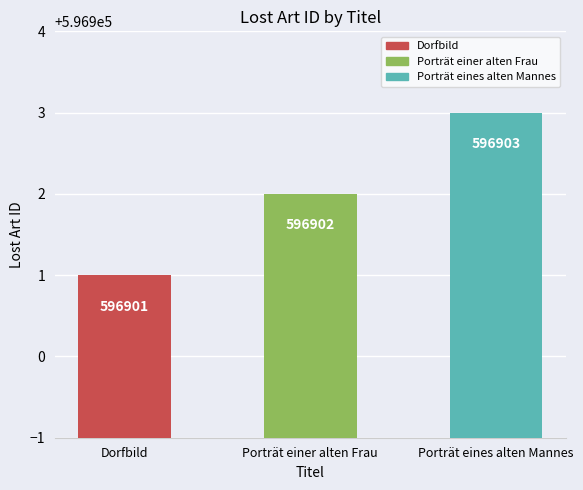

What is the change in value from Porträt einer alten Frau to Porträt eines alten Mannes?

+1